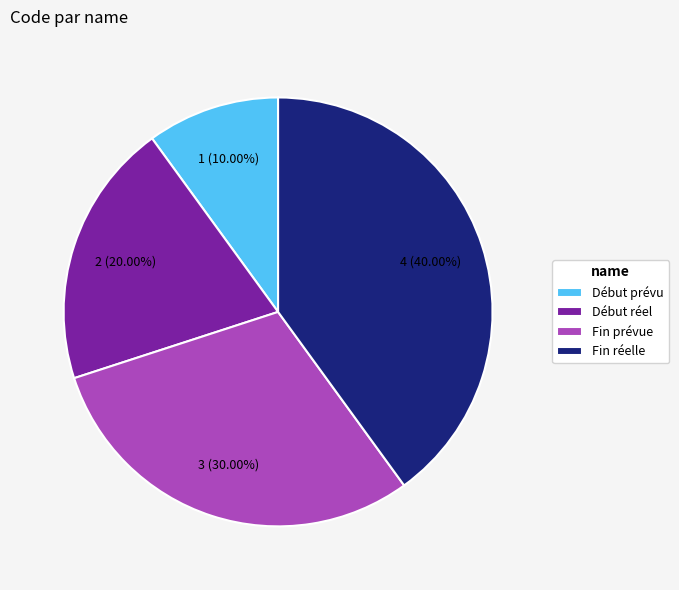

What percentage is NOT represented by Début prévu?

90.0%